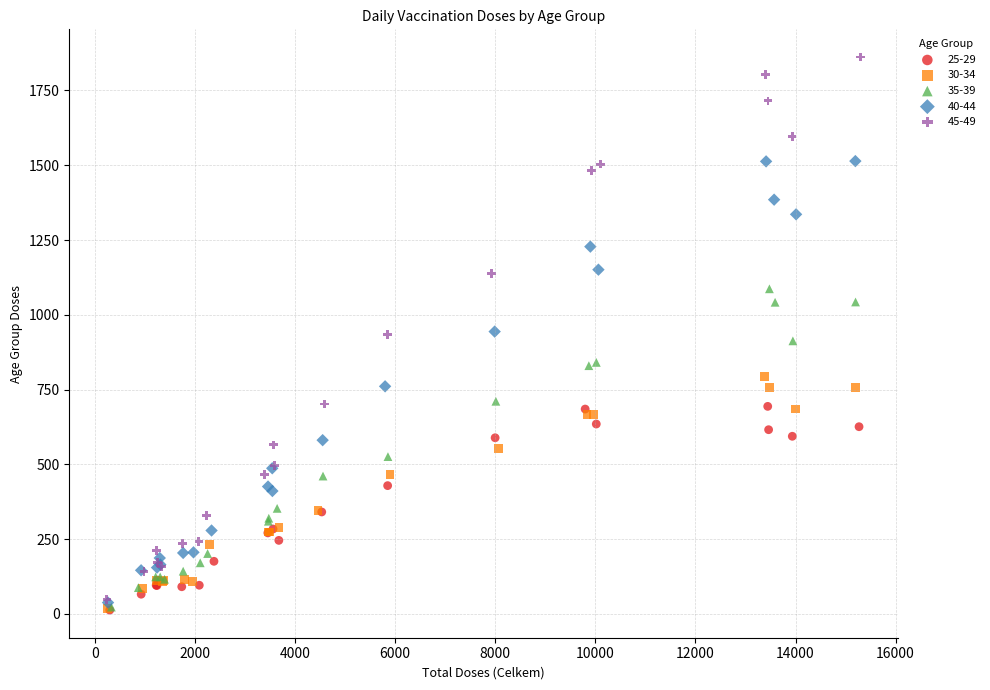

Which series contains the highest Y value?

45-49